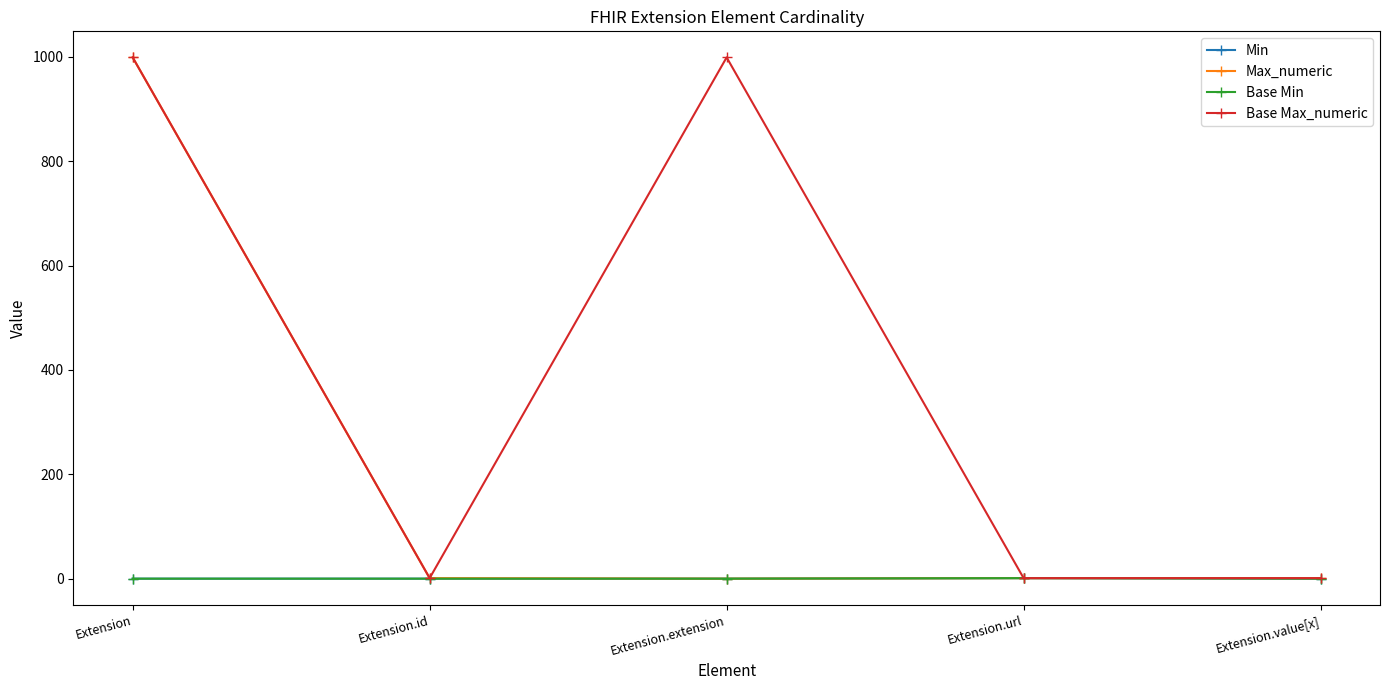

Which series has the largest range (max minus min)?

Max_numeric